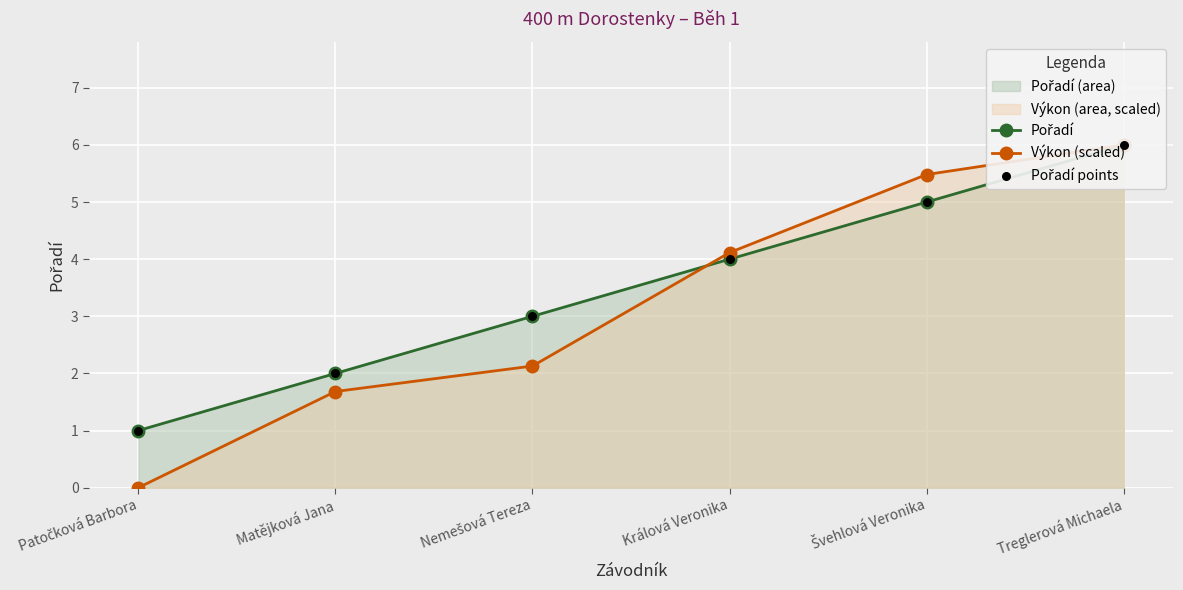

At how many categories does at least one series exceed 0?

6